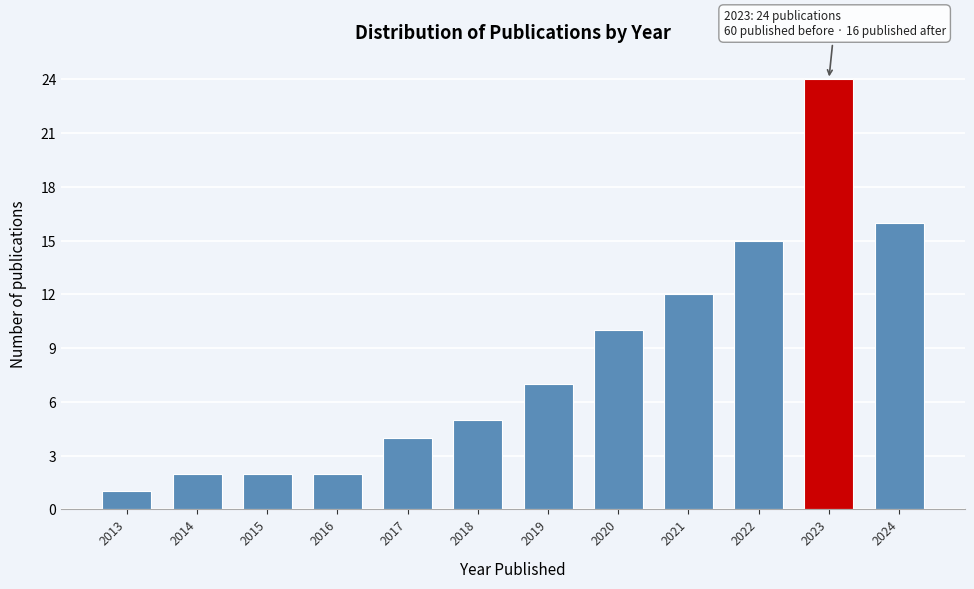

Reading right to left, list all the values displayed in this chart.

16	24	15	12	10	7	5	4	2	2	2	1